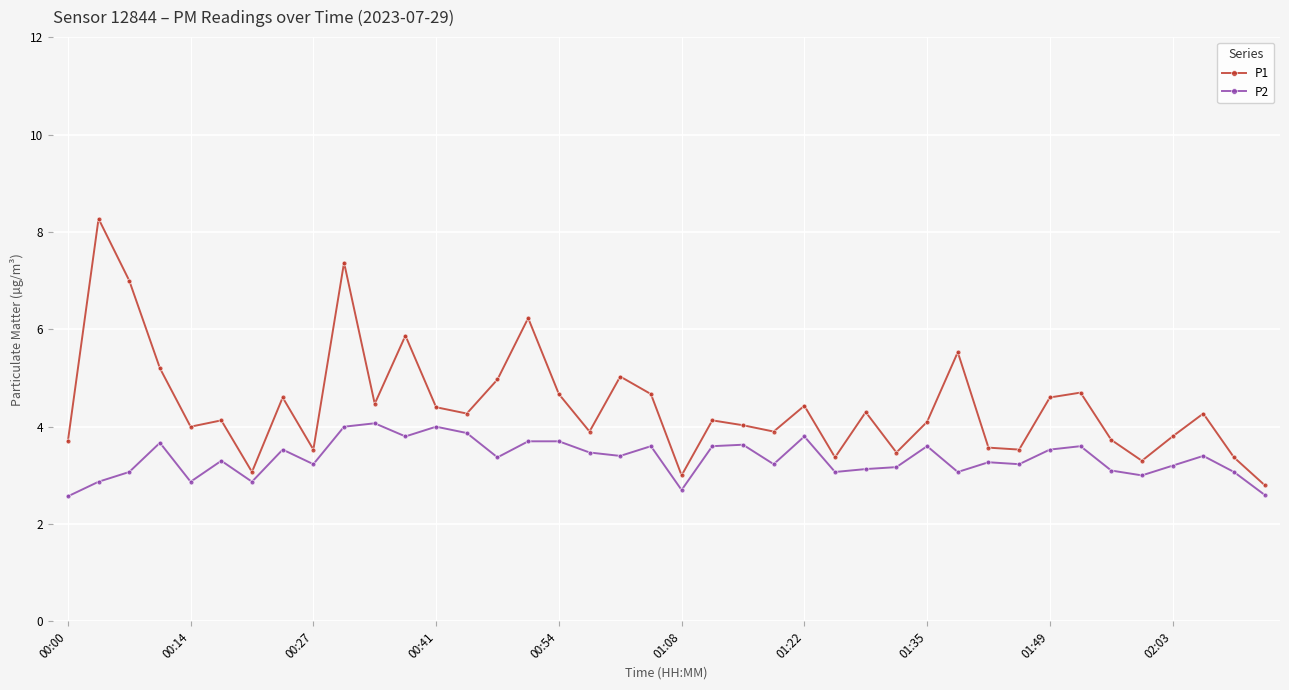

True or false: P1 has more than 1 points higher than both neighbors.

True